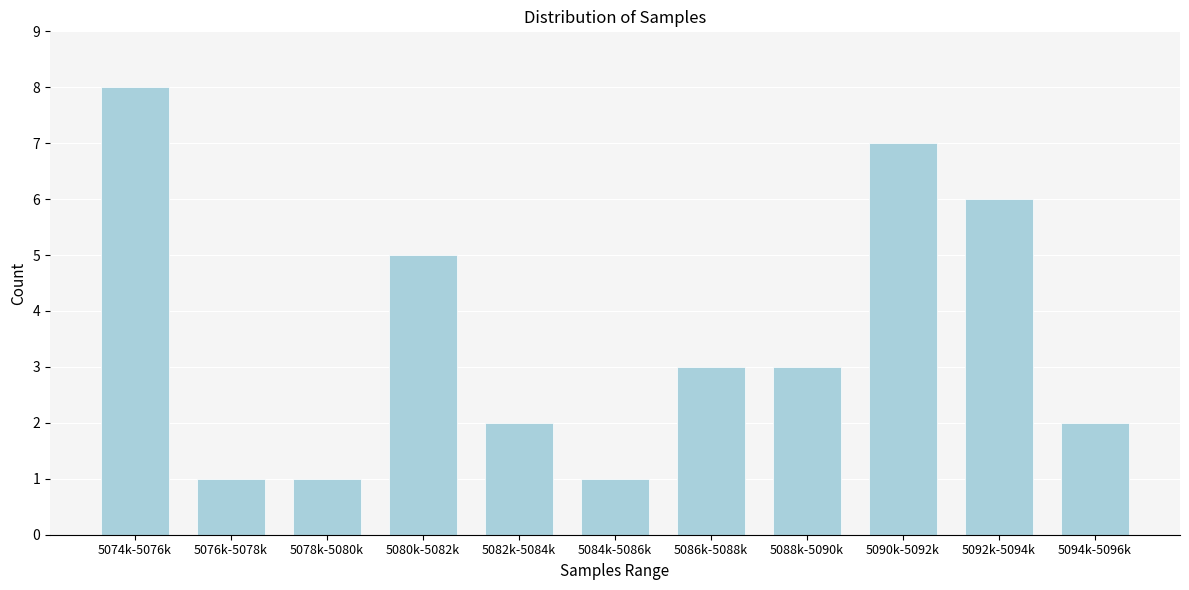

Reading left to right, transcribe all the data shown in this chart.

5074k-5076k=8	5076k-5078k=1	5078k-5080k=1	5080k-5082k=5	5082k-5084k=2	5084k-5086k=1	5086k-5088k=3	5088k-5090k=3	5090k-5092k=7	5092k-5094k=6	5094k-5096k=2